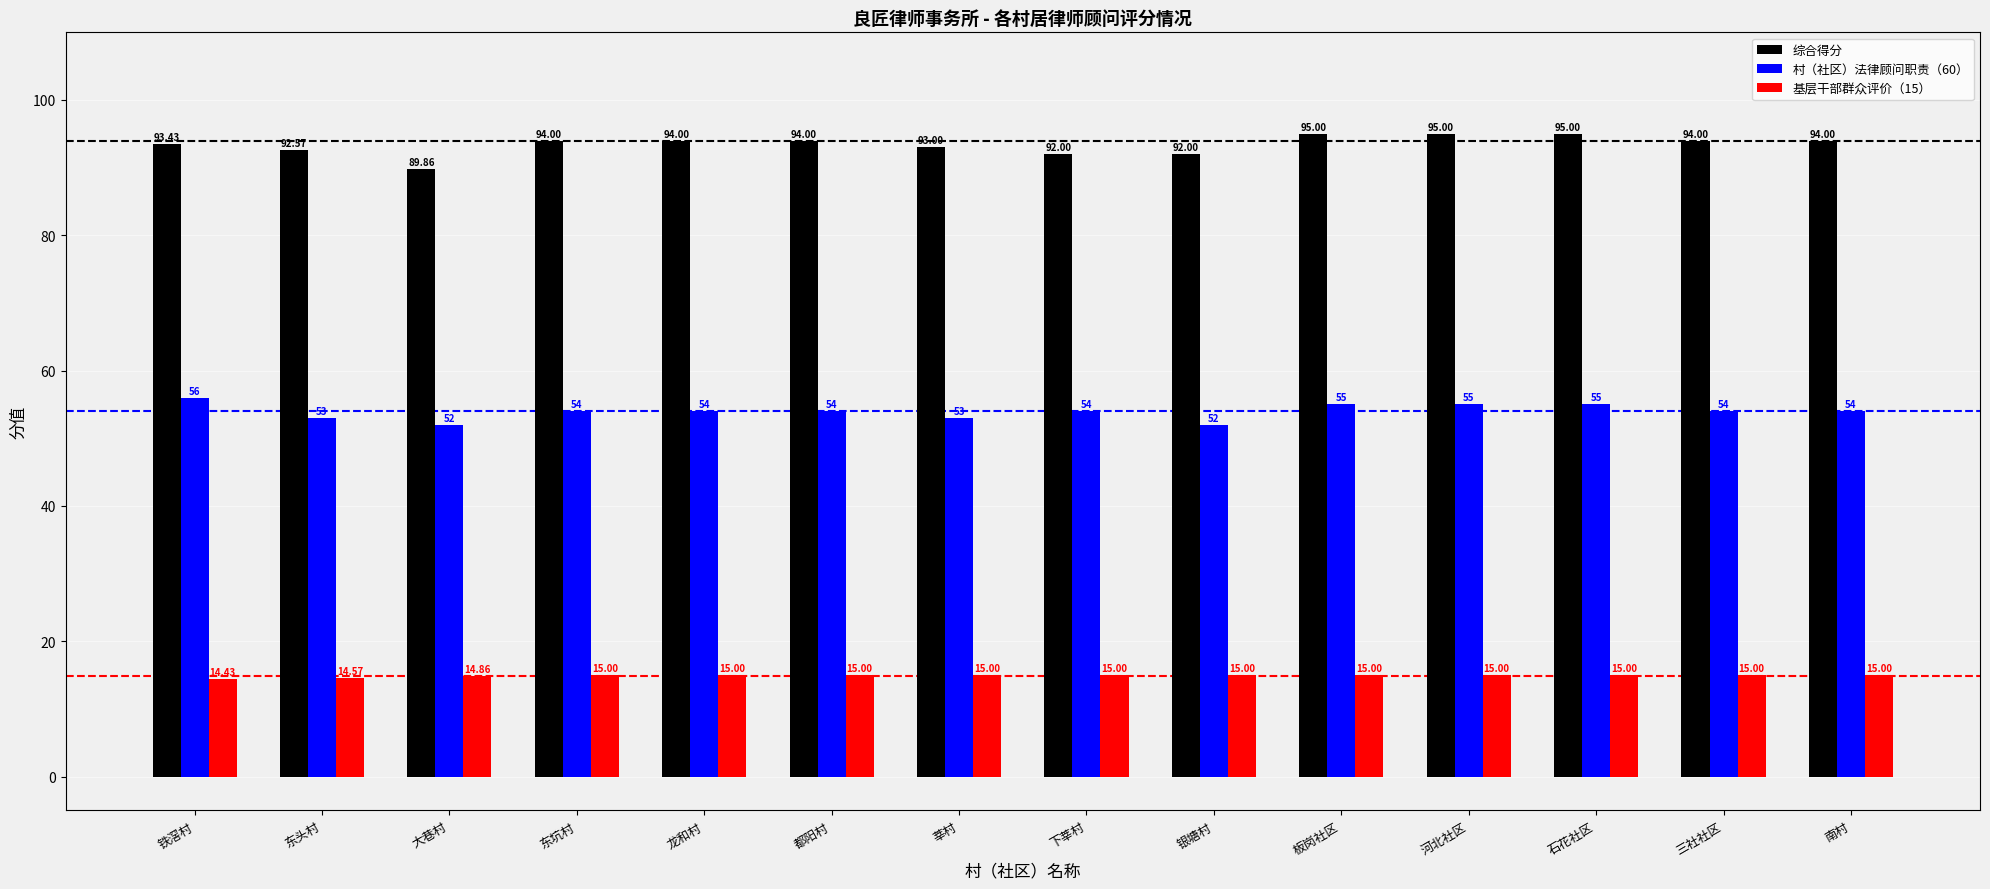

Rank the series by their maximum value, from lowest to highest.

基层干部群众评价（15）, 村（社区）法律顾问职责（60）, 综合得分